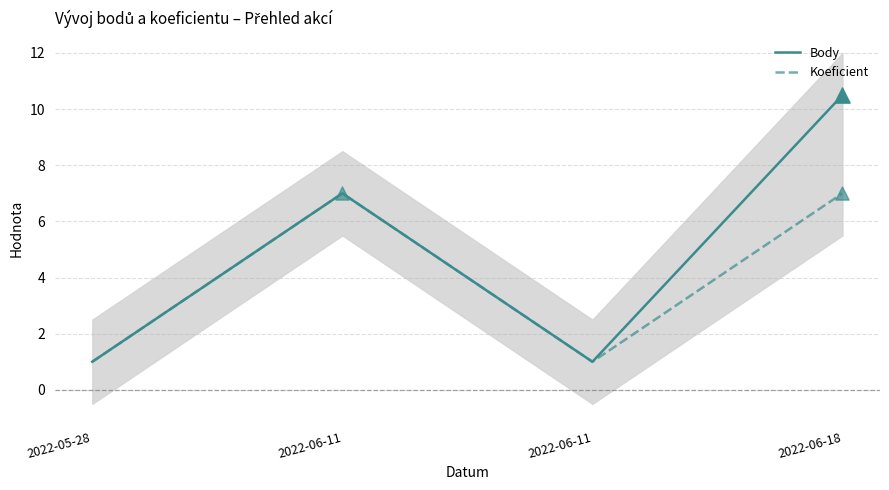

Is the value of Body at 2022-06-11 greater than the value of Koeficient at 2022-06-11?

No